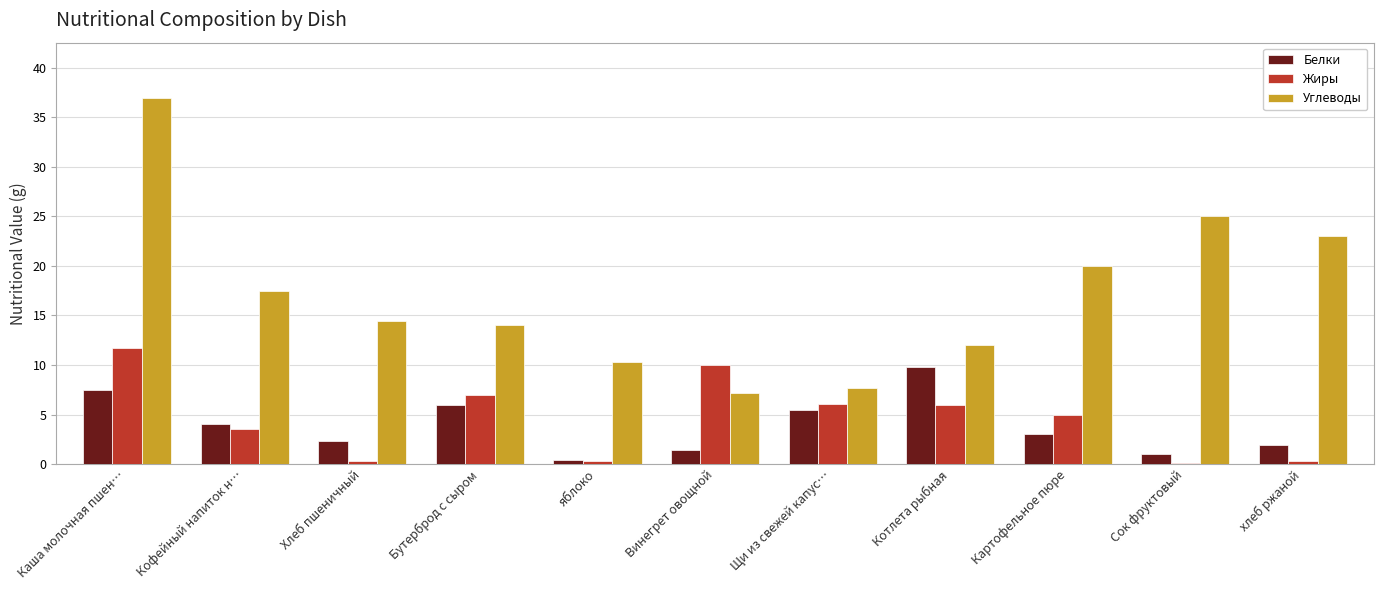

At which category is the sum across all series the highest?

Каша молочная пшен…